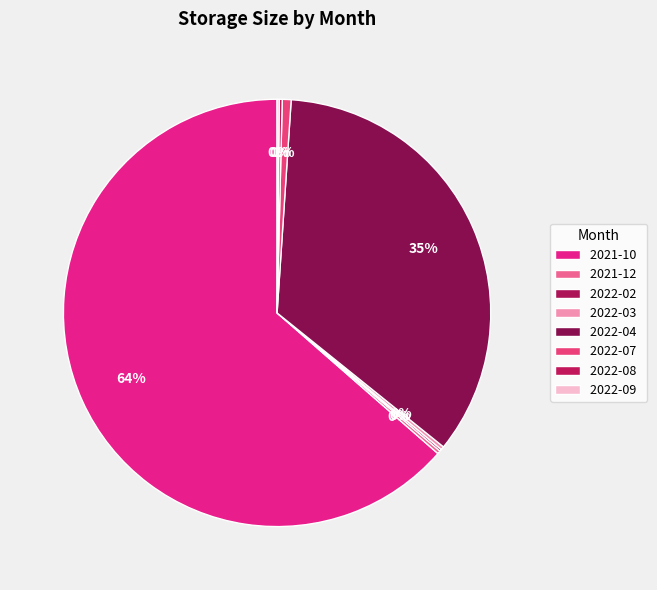

Which slice represents more than half of the pie?

2021-10